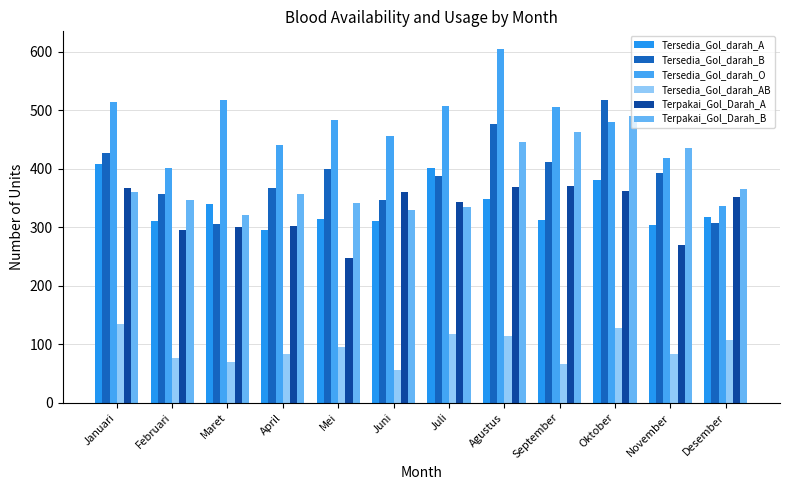

Is the value of Terpakai_Gol_Darah_B at Agustus greater than the value of Tersedia_Gol_darah_AB at Maret?

Yes